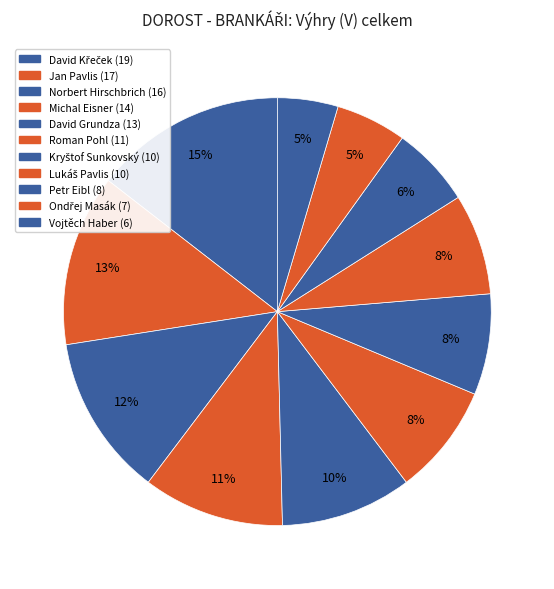

Count the number of slices in the pie.

11